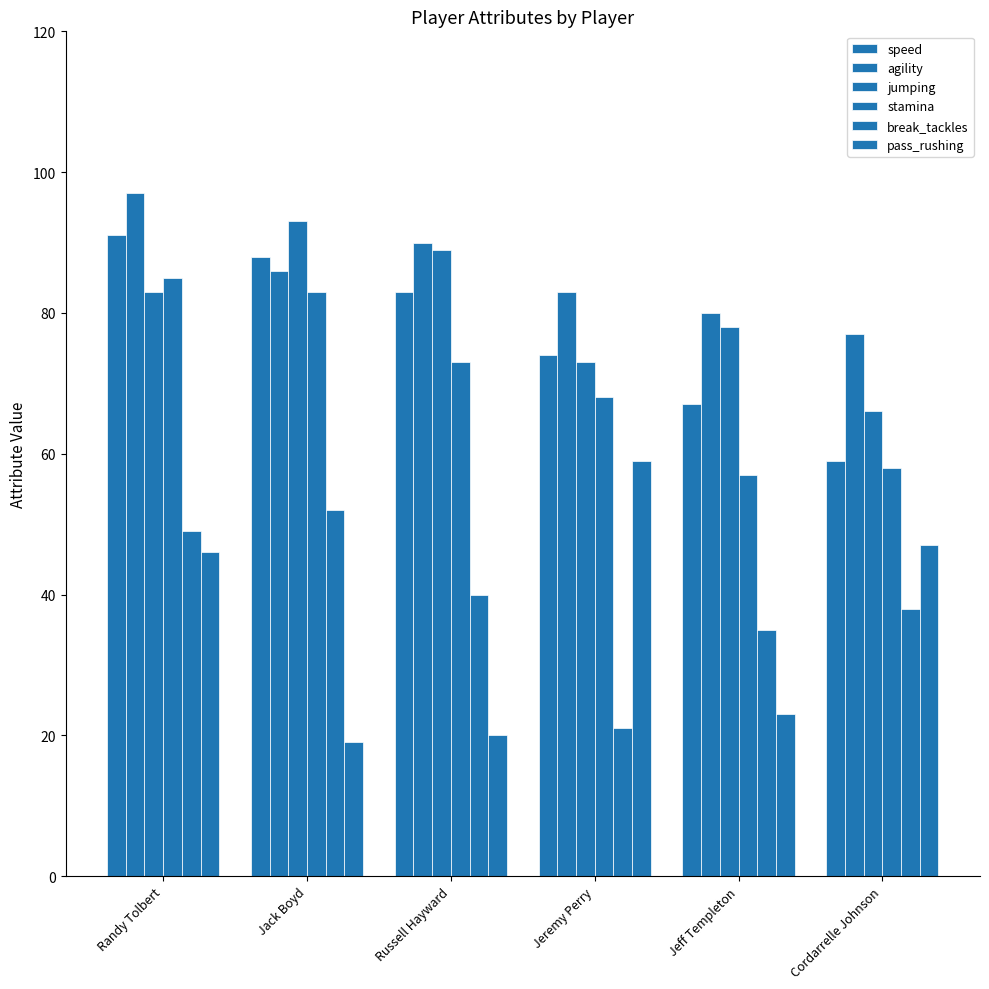

Count the jumping values in the range 73 to 89.

4